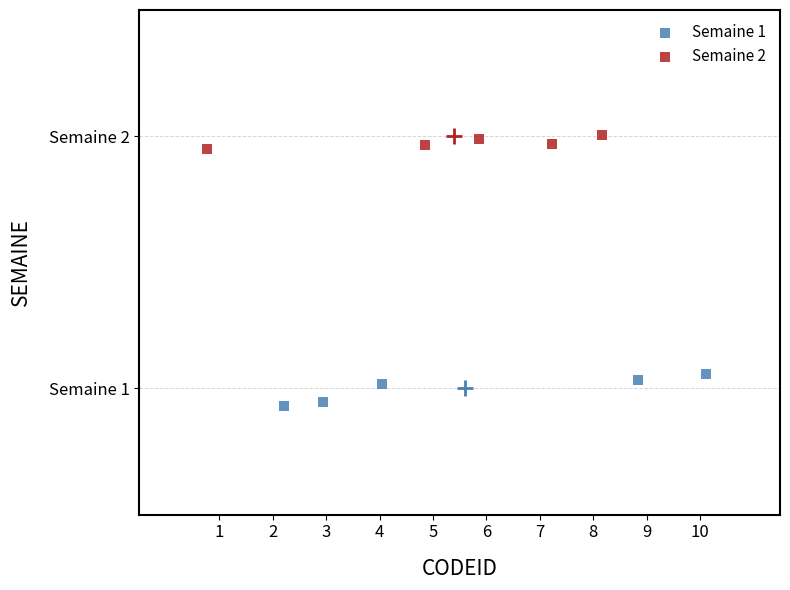

Which series contains the lowest Y value?

Semaine 1